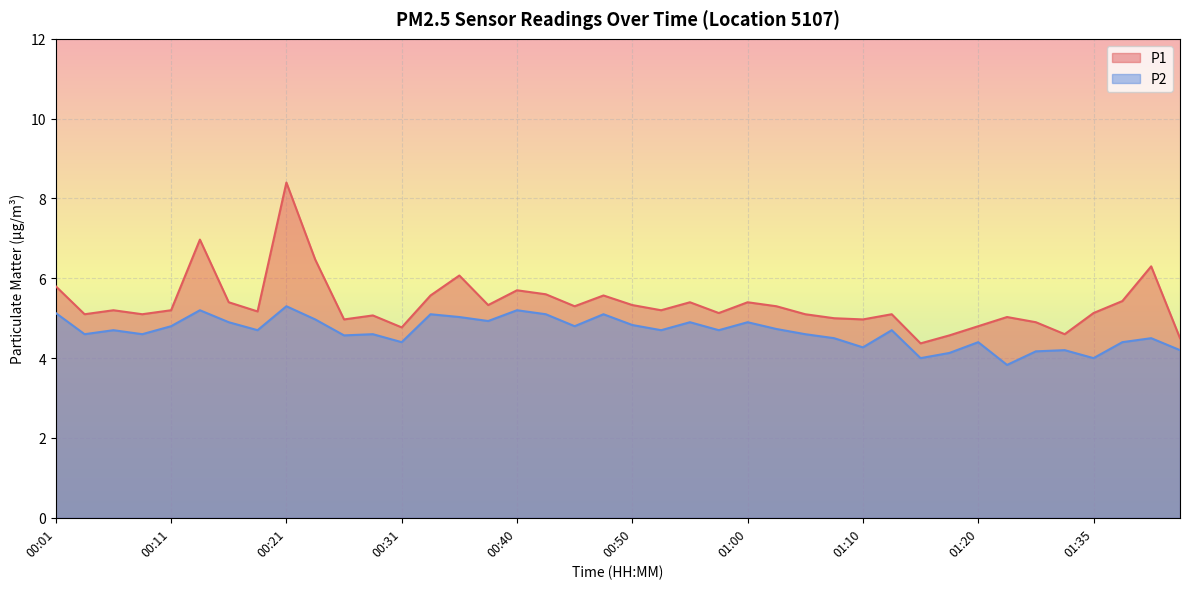

What is the minimum value shown in the chart?

3.8